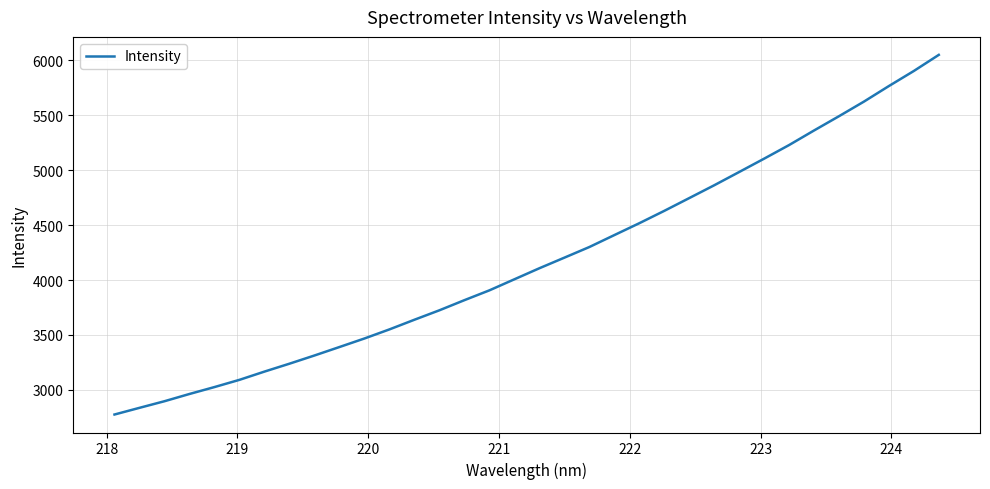

What is the sum of all values?

142097.4